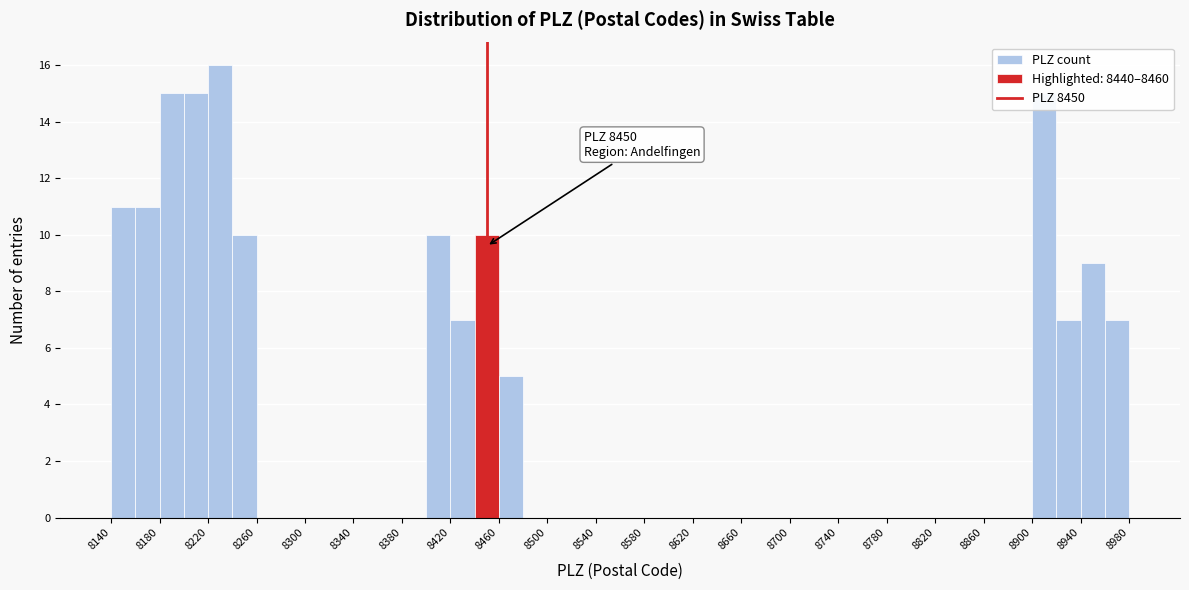

Which range on the x-axis has the tallest bar?

8220 to 8240